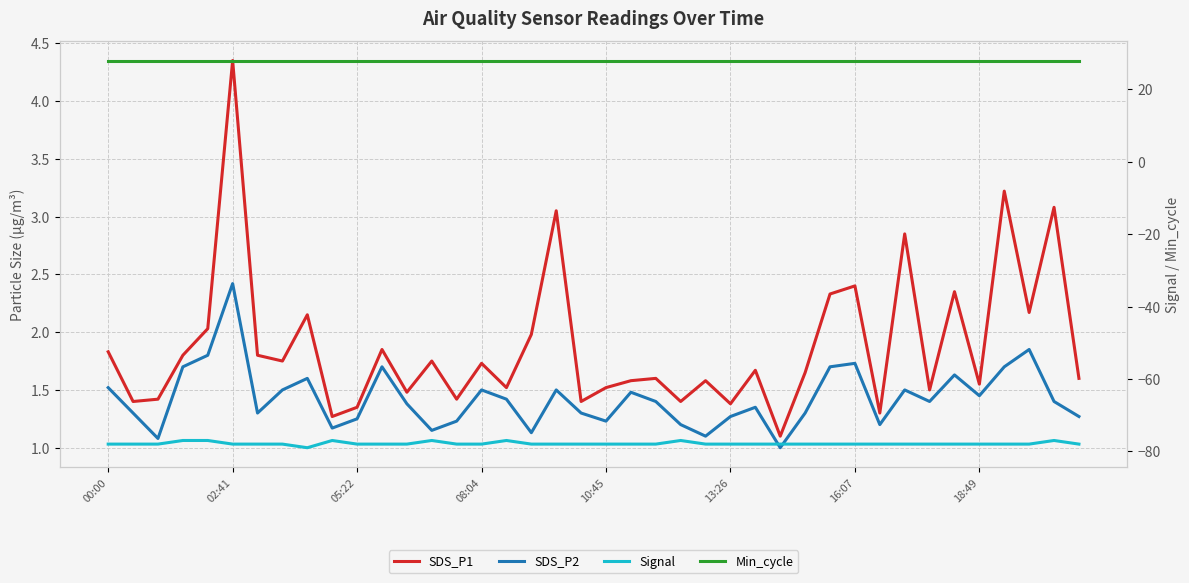

The value of Signal at 00:00 is -78.0. True or false?

True